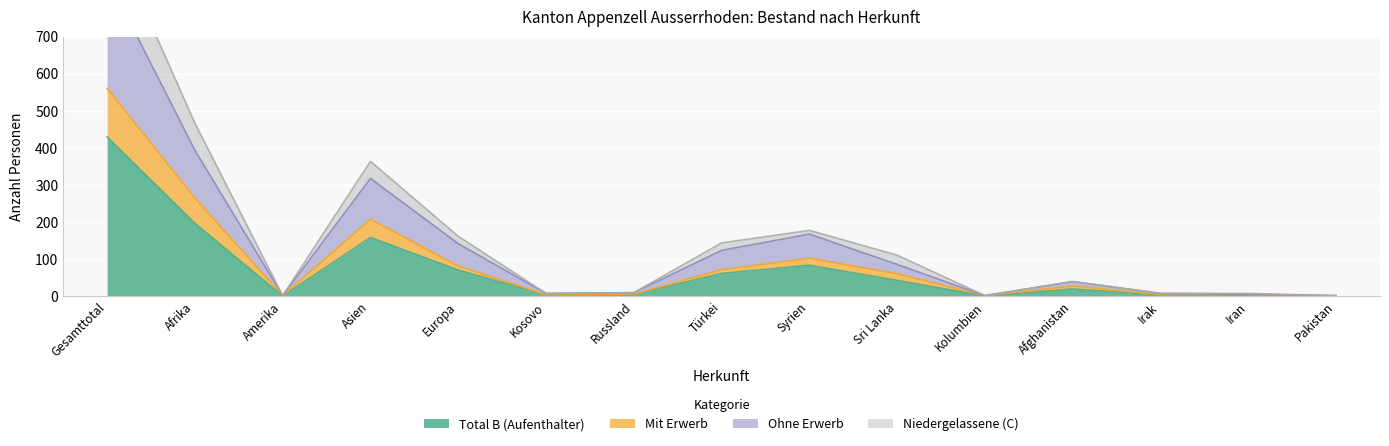

True or false: Ohne Erwerb has a value of 13 at Kosovo.

False